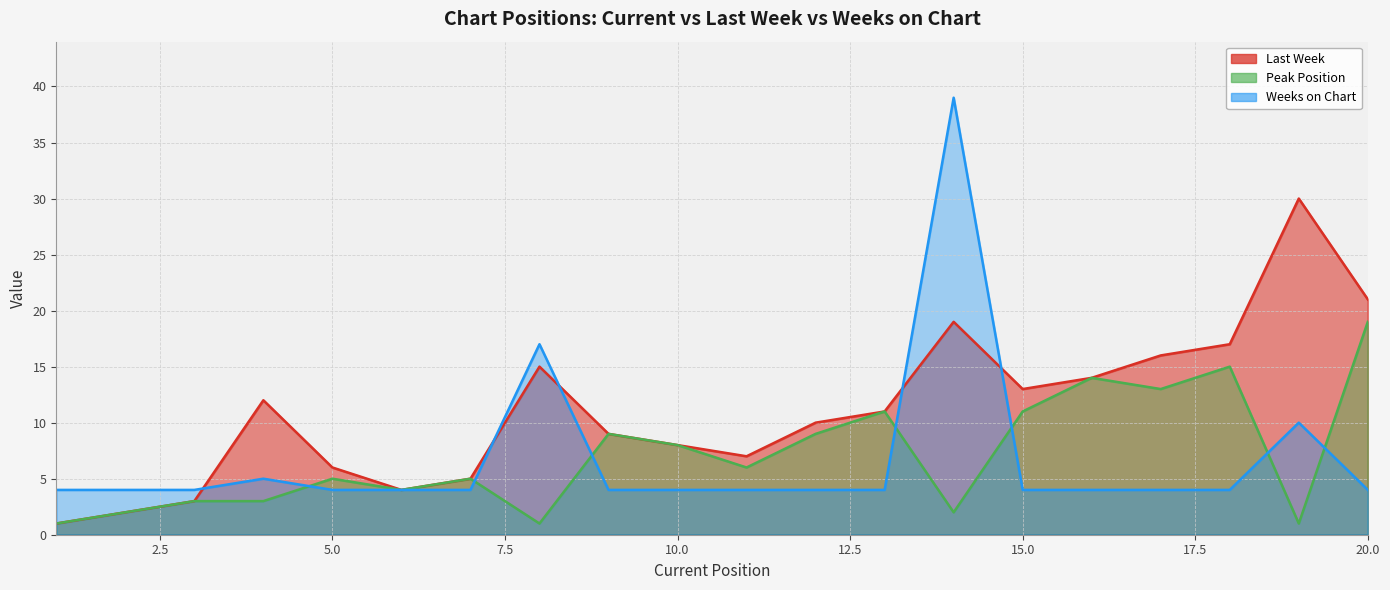

List the series in order of their peak value, highest first.

Weeks on Chart, Last Week, Peak Position